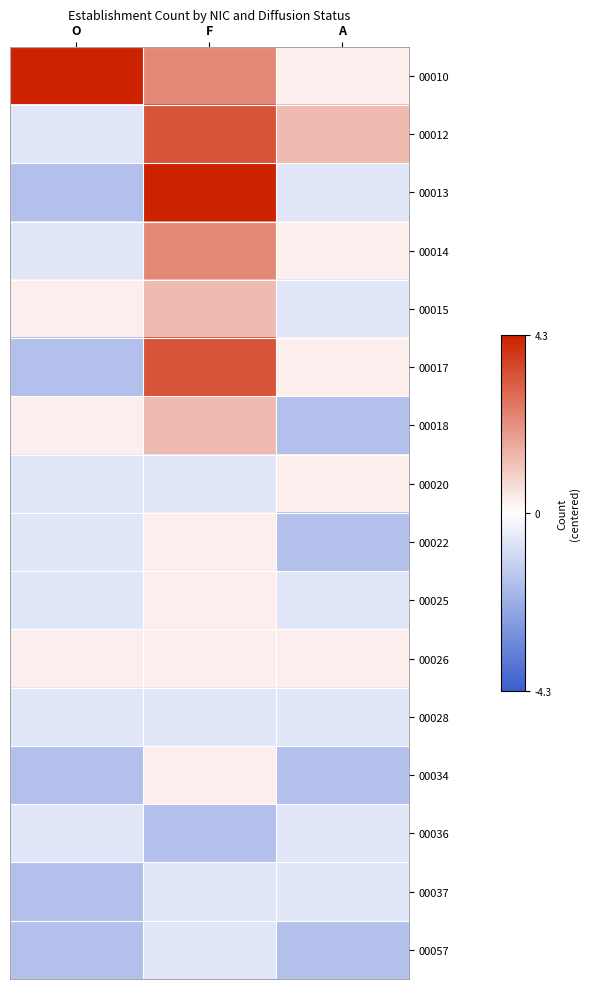

What is the total value across all series at O?

-7.7